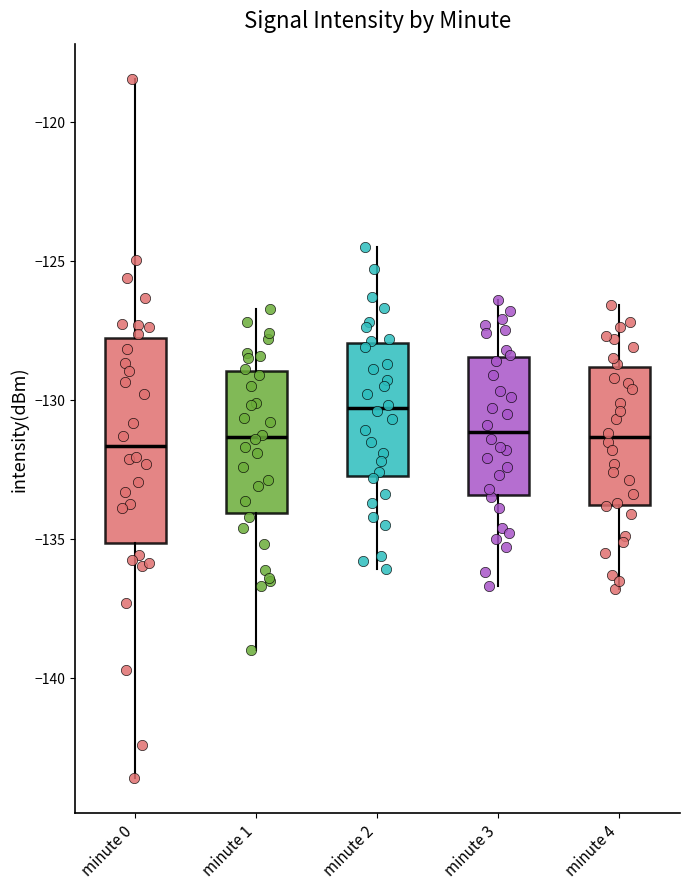

Which box is the tallest, from its lower edge to its upper edge?

minute 0